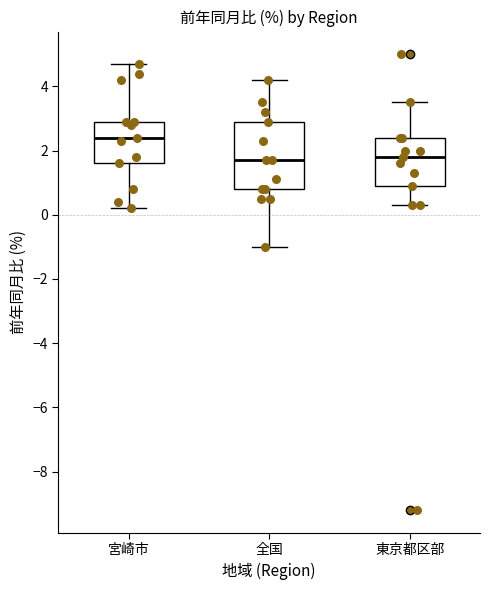

Where does the lower whisker of the box for 宮崎市 end on the y-axis? The values are not printed on the chart, so give them approximately, as read against the axis.

0.2